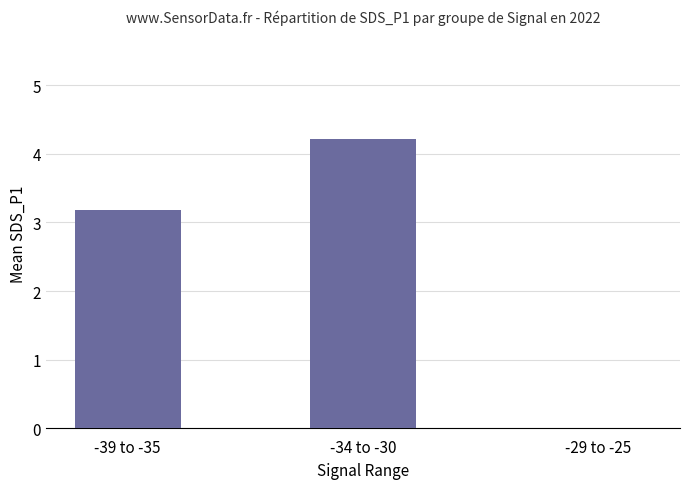

What is the sum of all values?

7.4